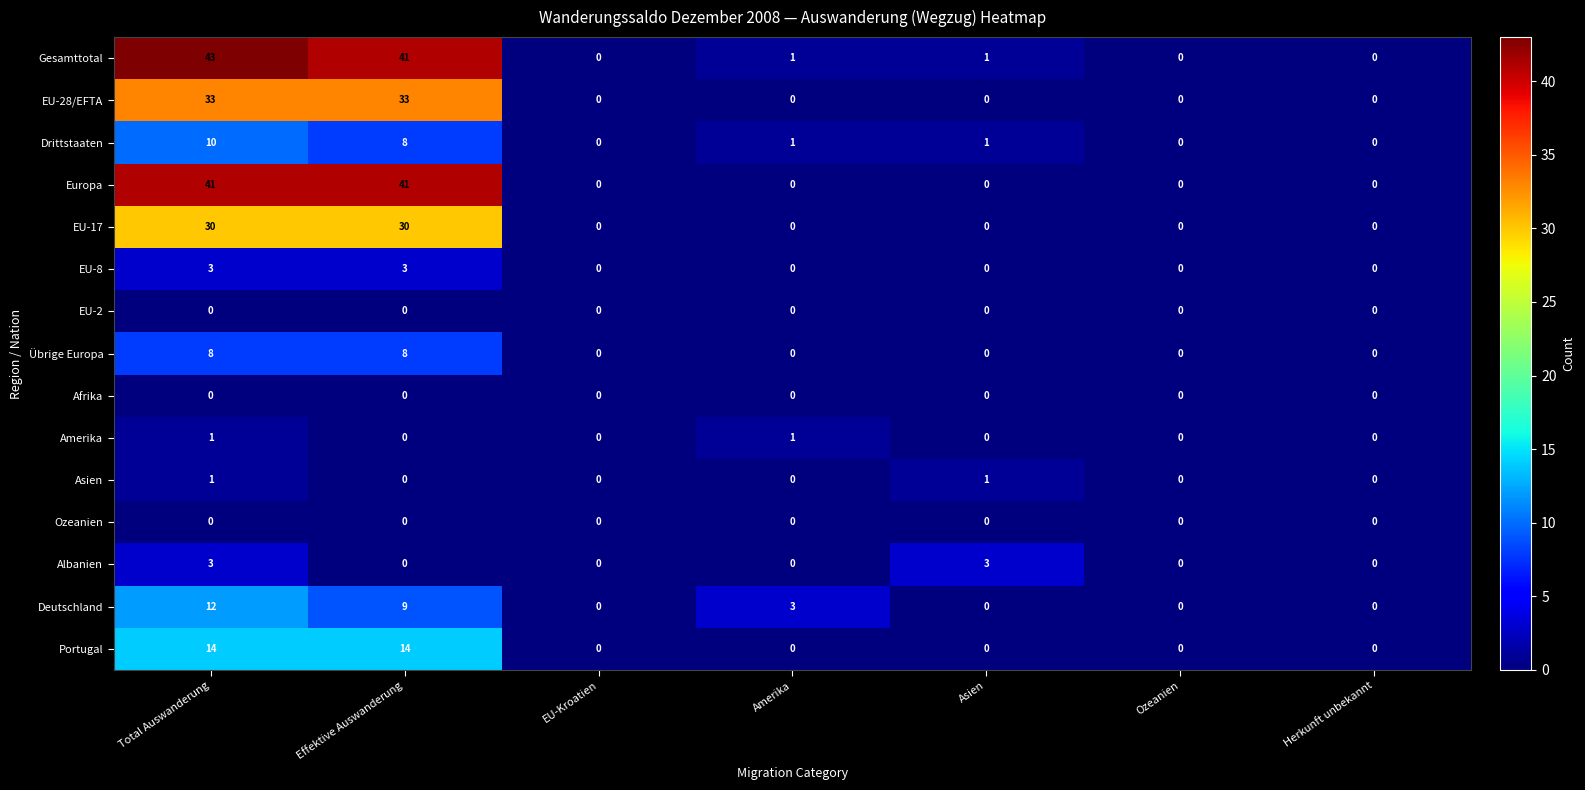

The value of Drittstaaten at Amerika is 1. True or false?

True